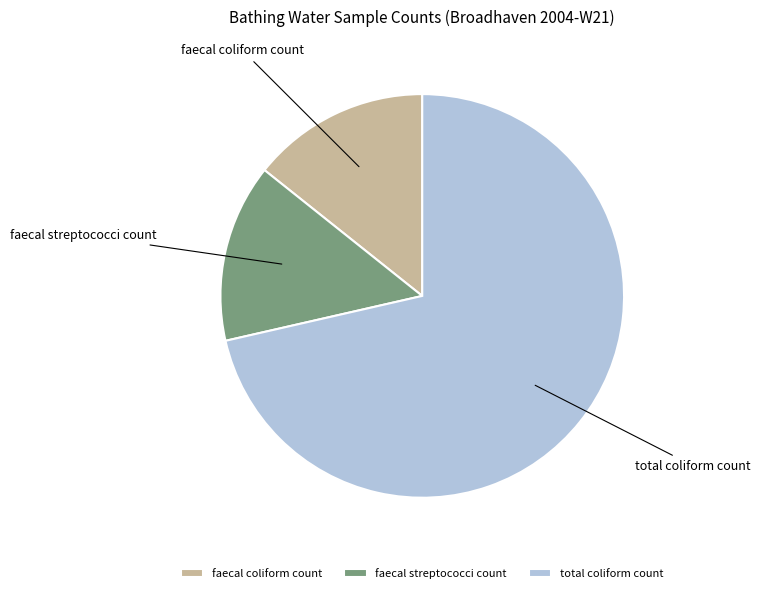

What is the ratio of the value at total coliform count to the value at faecal coliform count?

5.0